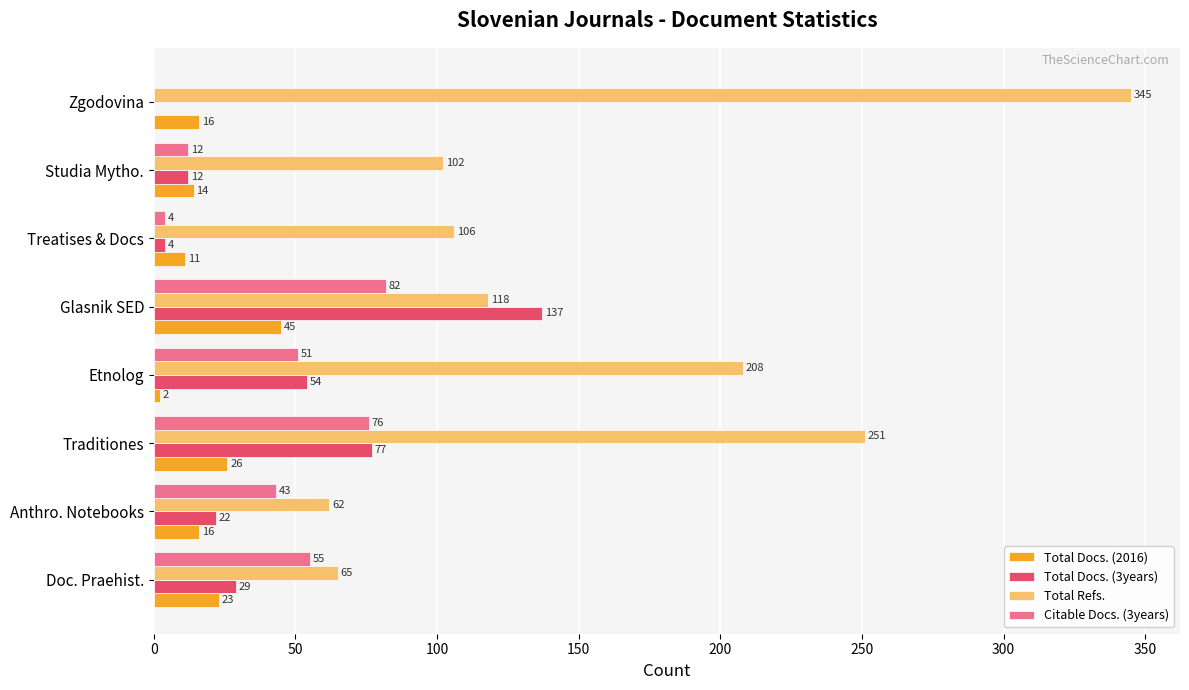

At which label is Citable Docs. (3years) closest to 41?

Anthro. Notebooks